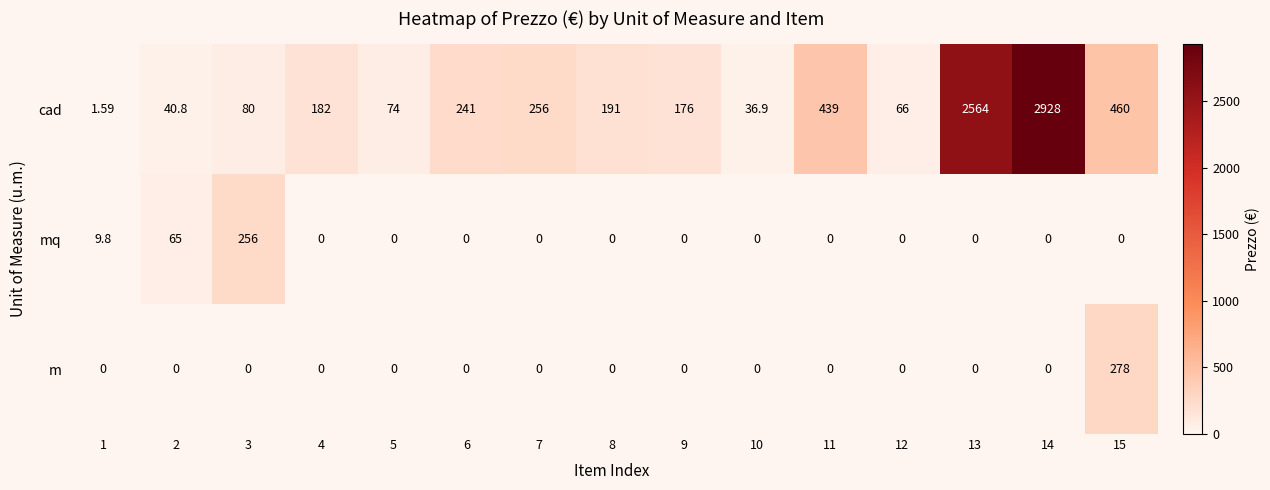

Which series has the largest total across all categories?

cad